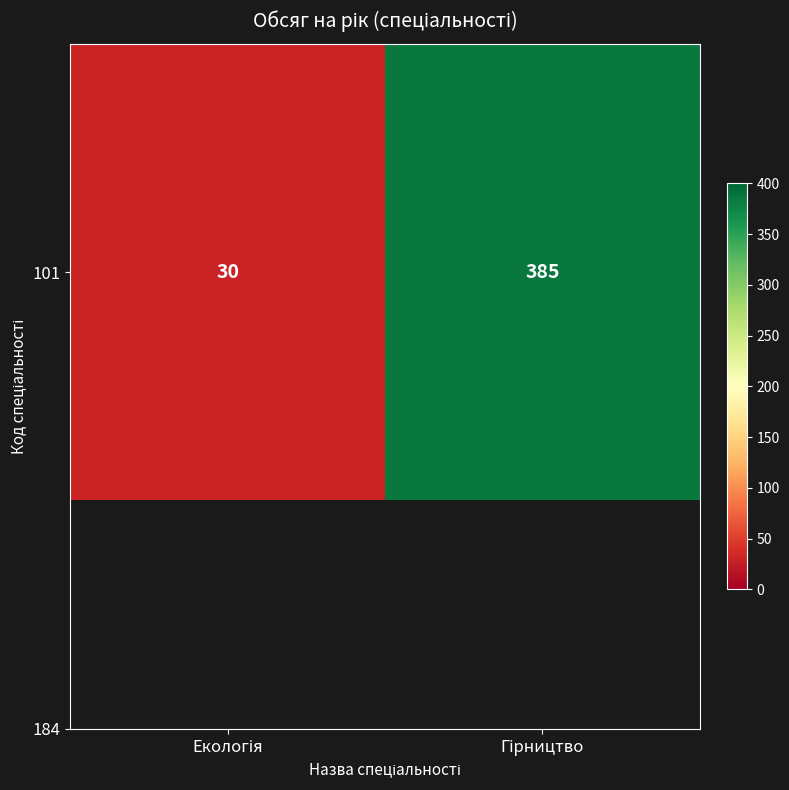

How many values are between 30 and 385?

2